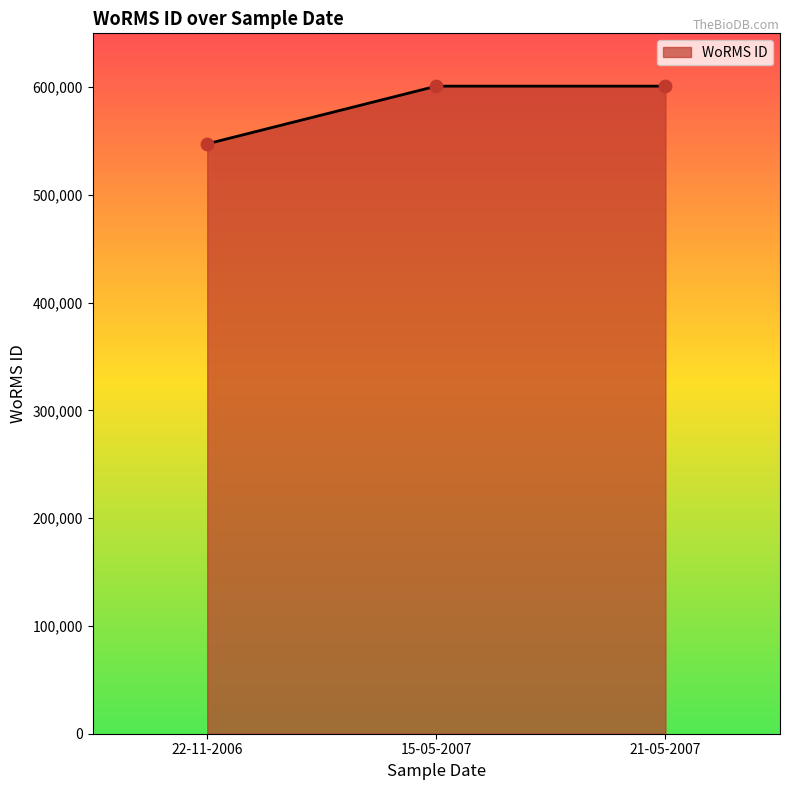

What is the change in value from 22-11-2006 to 15-05-2007?

+53530